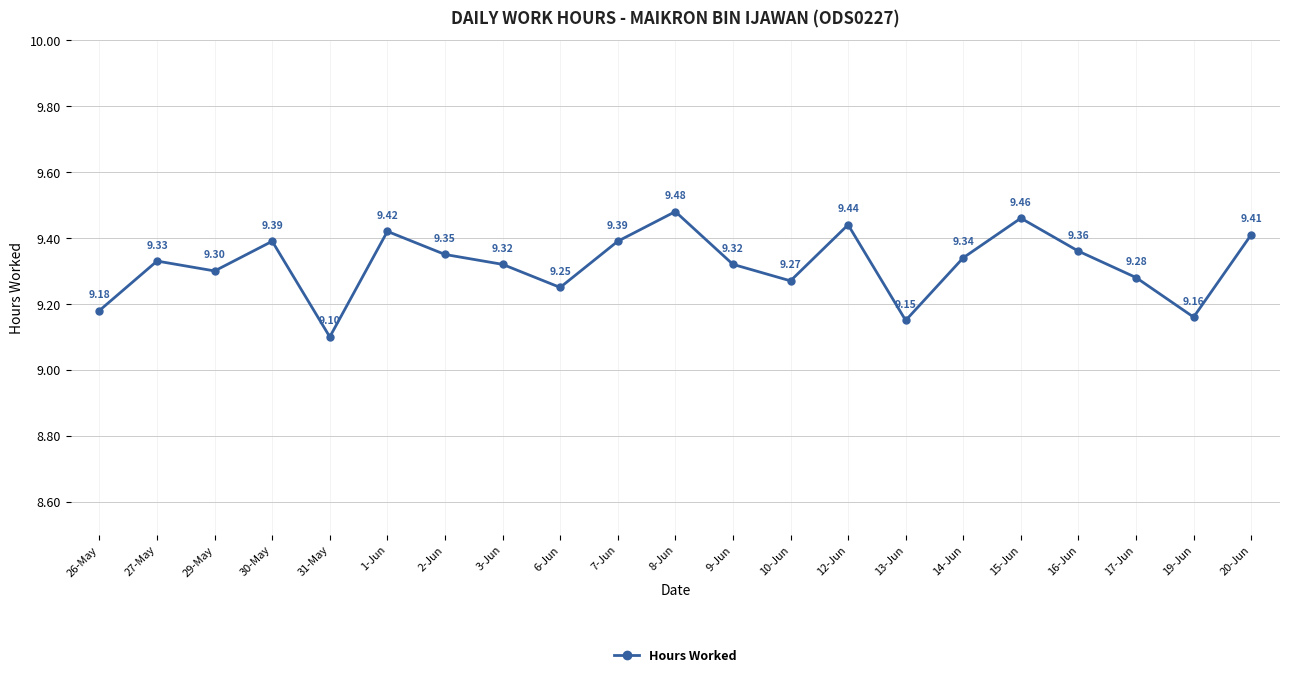

Does the chart have visible grid lines?

Yes